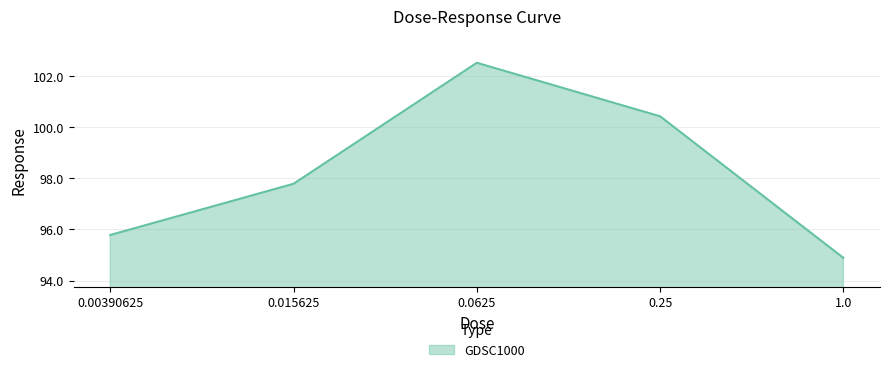

What position from the right is 0.00390625?

5